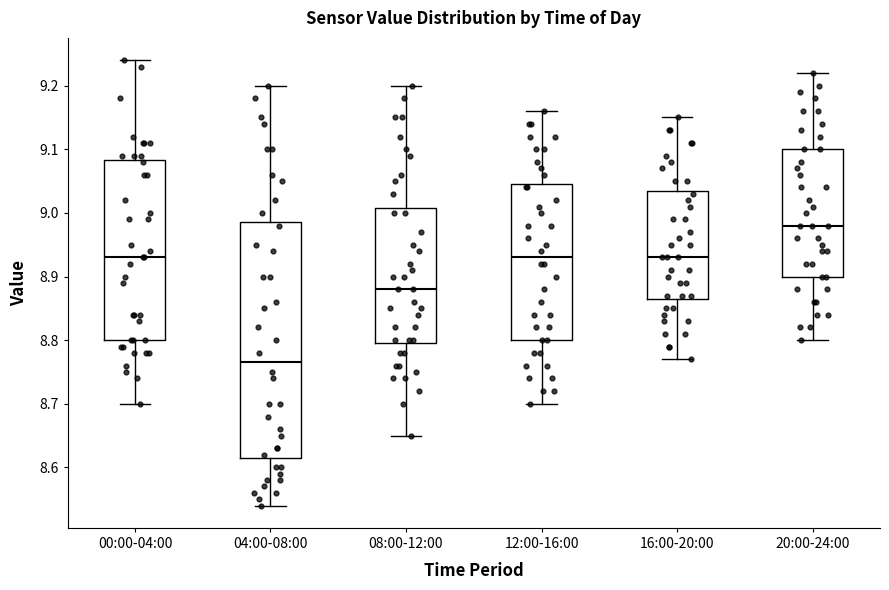

Reading left to right, transcribe this box plot: for each box, give where its median line is, the range the box spans, and where its two whiskers end, as read against the y-axis. The values are not printed on the chart, so give them approximately, as read against the axis.

00:00-04:00: median 8.93, box 8.80 to 9.08, whiskers 8.70 to 9.24
04:00-08:00: median 8.77, box 8.62 to 8.99, whiskers 8.54 to 9.20
08:00-12:00: median 8.88, box 8.80 to 9.01, whiskers 8.65 to 9.20
12:00-16:00: median 8.93, box 8.80 to 9.05, whiskers 8.70 to 9.16
16:00-20:00: median 8.93, box 8.87 to 9.04, whiskers 8.77 to 9.15
20:00-24:00: median 8.98, box 8.90 to 9.10, whiskers 8.80 to 9.22